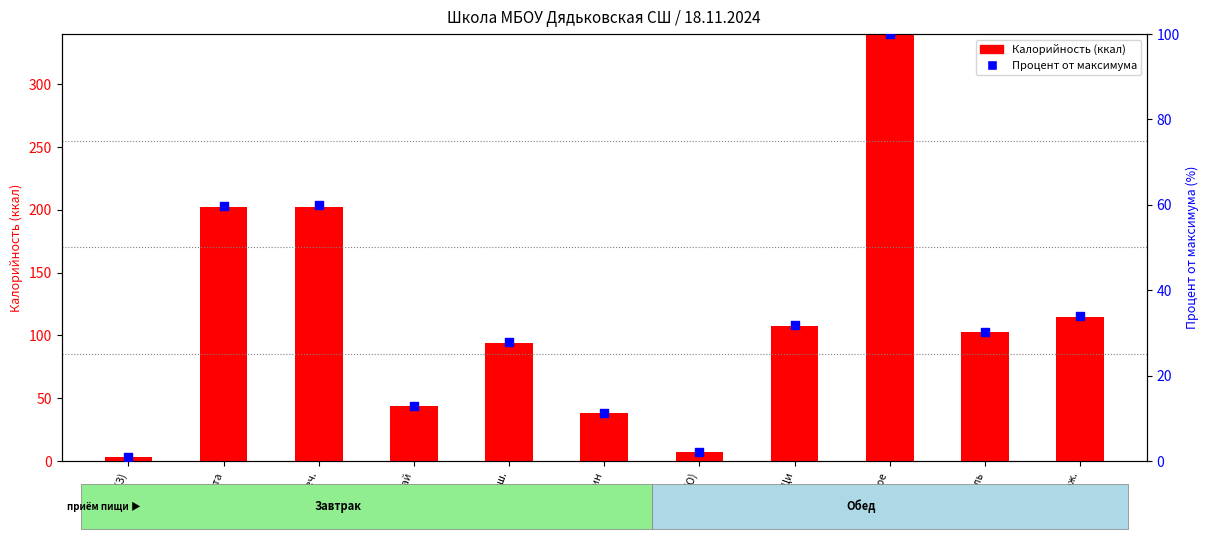

Which series reaches the maximum Y coordinate?

Калорийность (ккал)